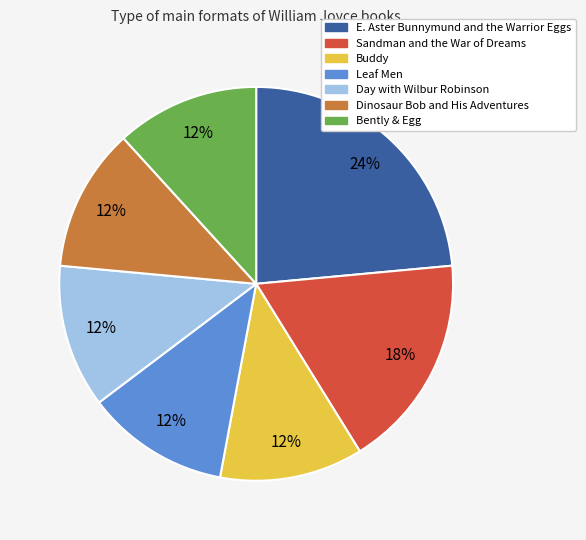

To the nearest percent, what is the average slice percentage?

14%